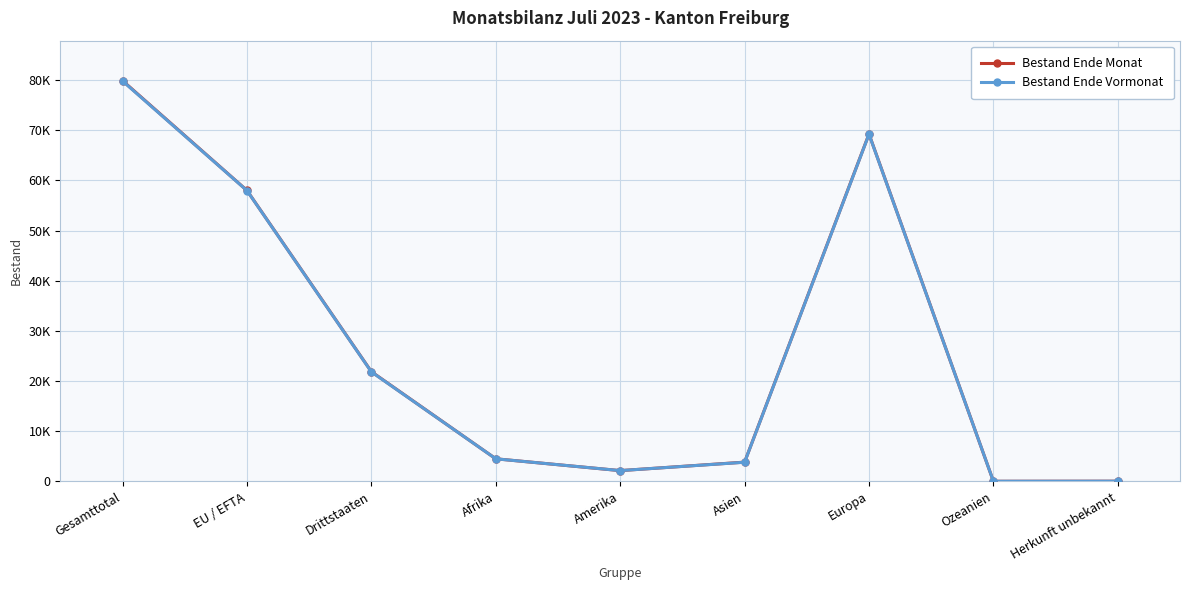

What is the minimum value shown in the chart?

36